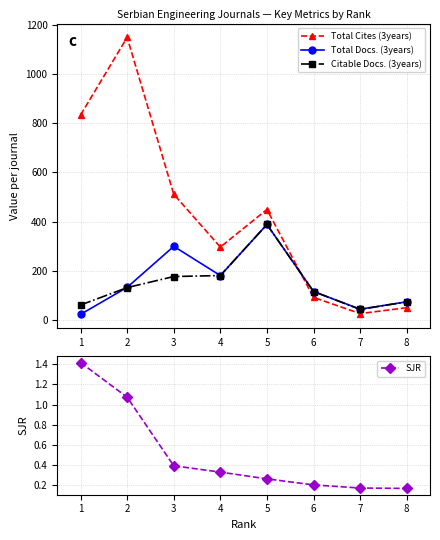

How many lines are shown in the chart?

4